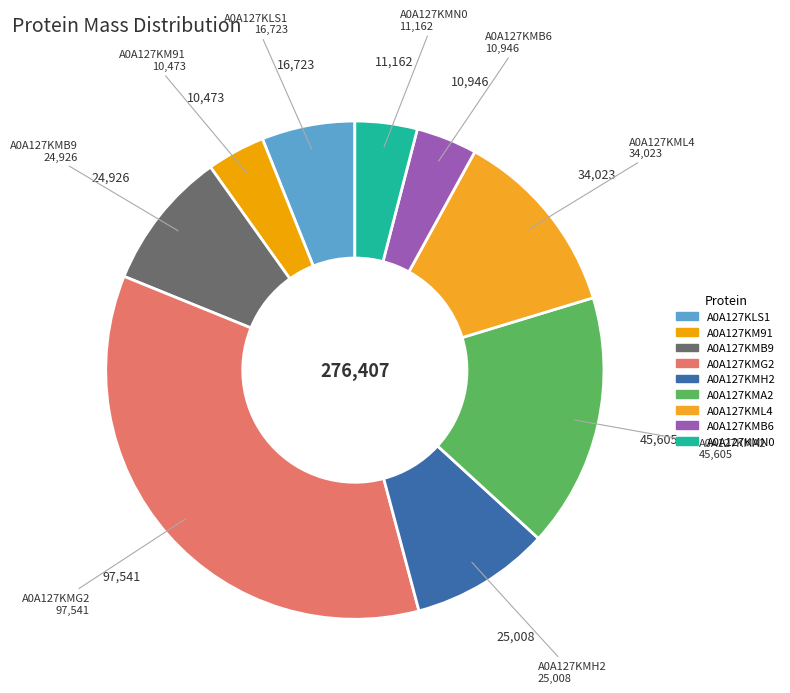

What is the largest slice in the pie chart?

A0A127KMG2